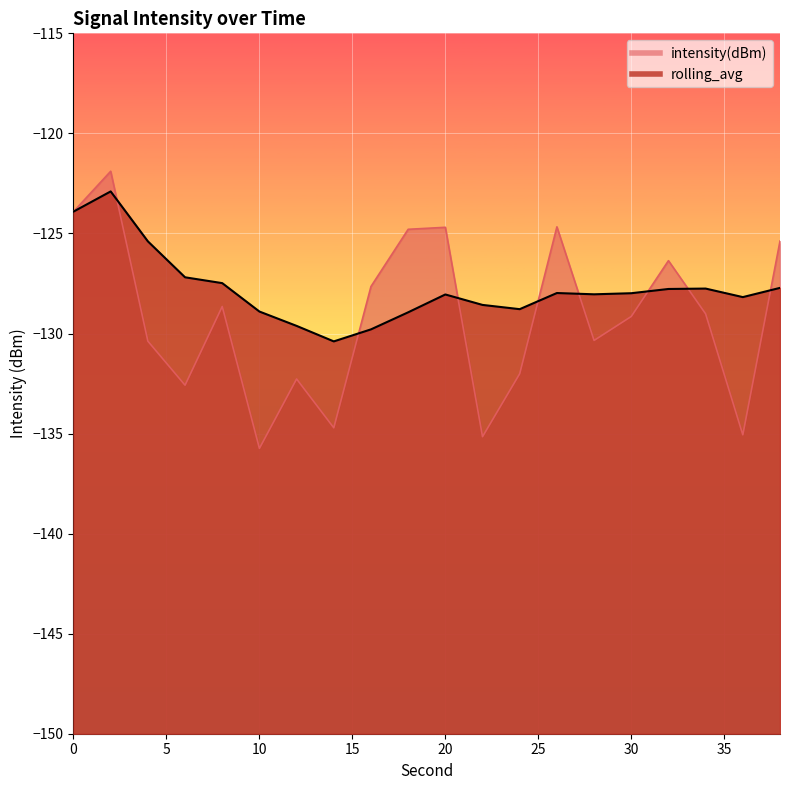

True or false: rolling_avg and intensity(dBm) cross at least once.

True